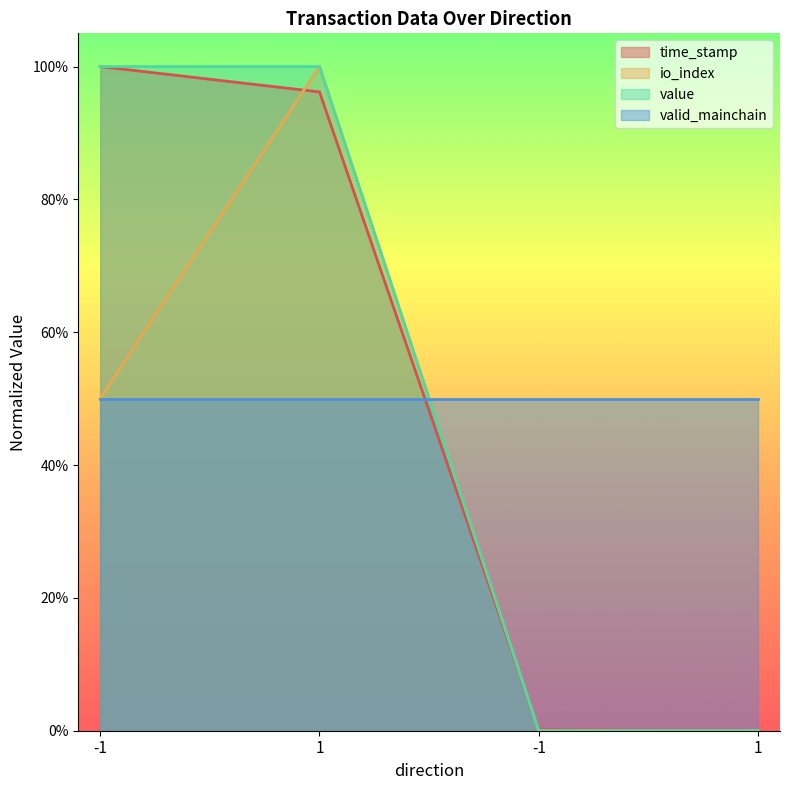

What are all the series names shown in the legend?

time_stamp, io_index, value, valid_mainchain